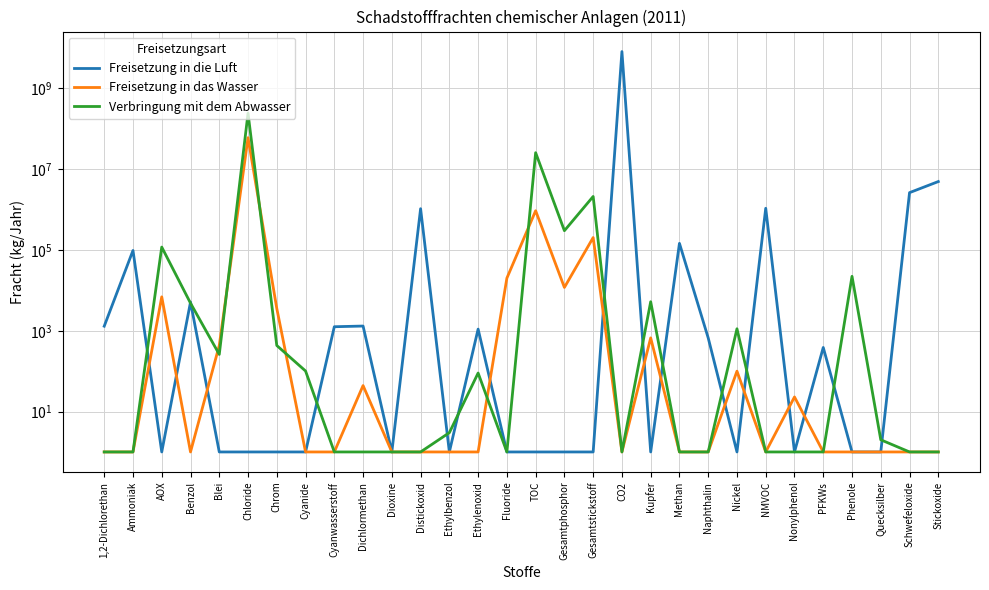

Is it true that Freisetzung in die Luft equals 63342 at Methan?

False